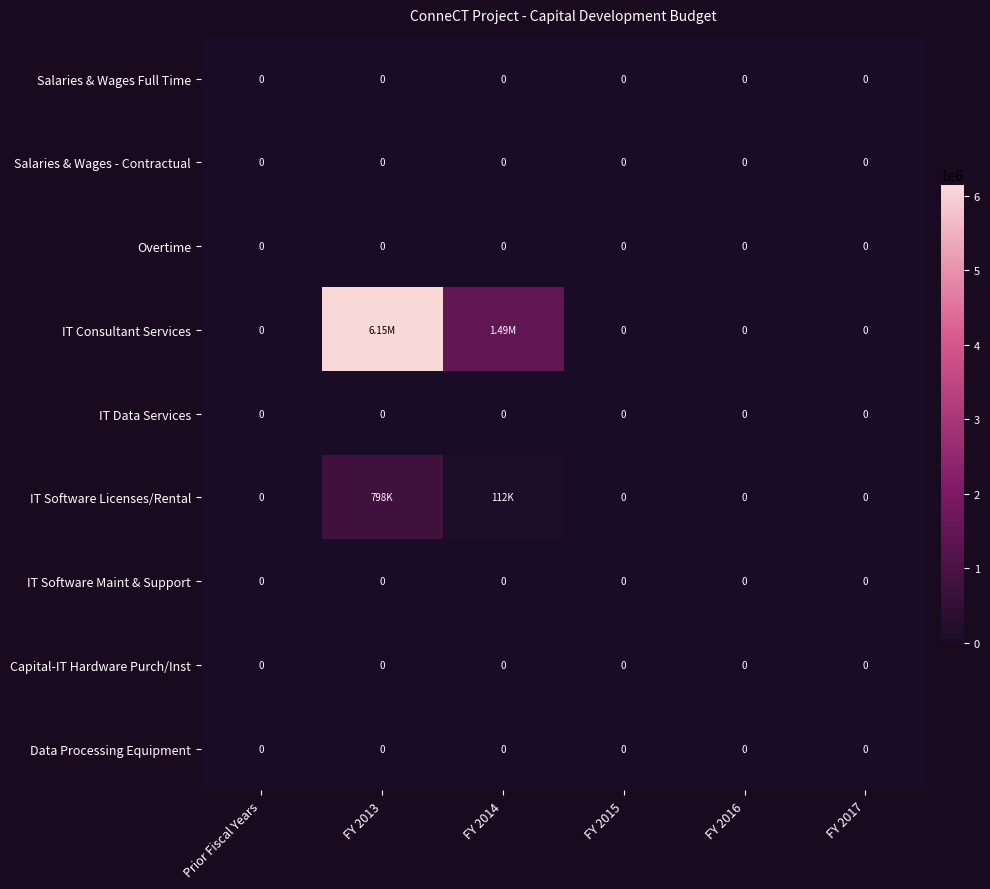

At FY 2013, list the series in order from smallest to largest.

Salaries & Wages Full Time, Salaries & Wages - Contractual, Overtime, IT Data Services, IT Software Maint & Support, Capital-IT Hardware Purch/Inst, Data Processing Equipment, IT Software Licenses/Rental, IT Consultant Services